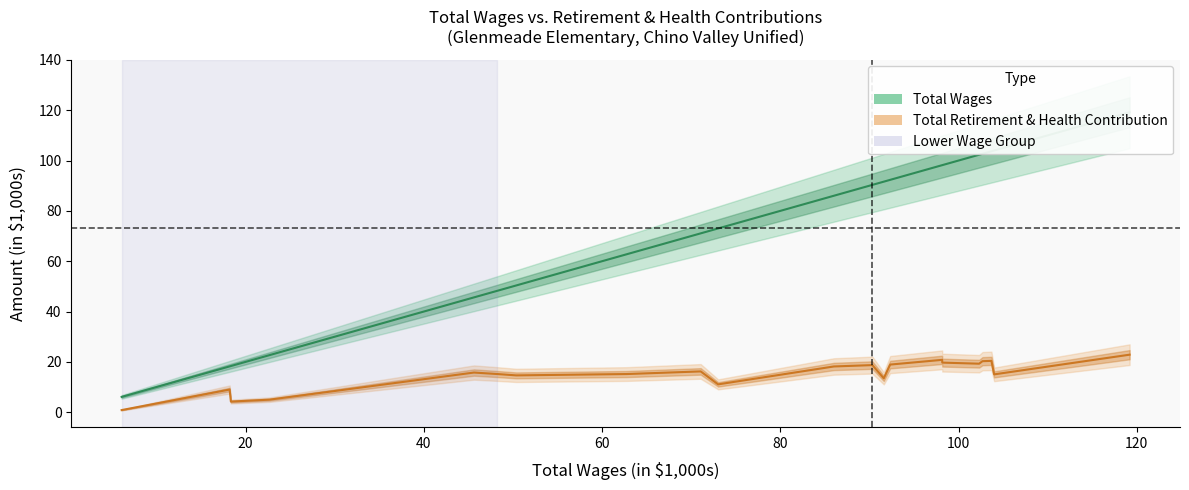

What position from the left is total_retirement?

2